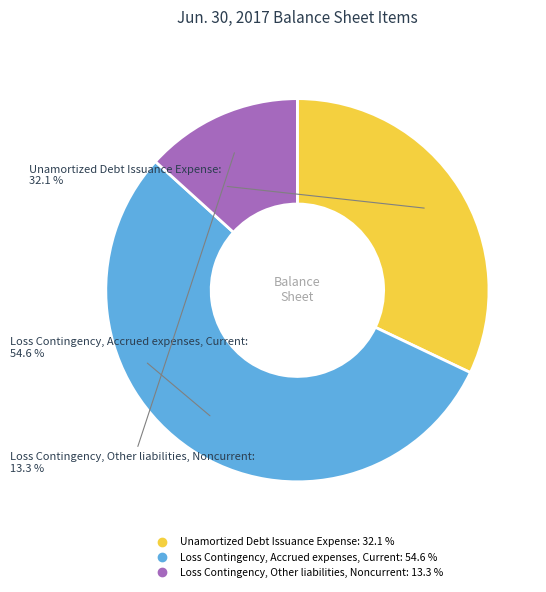

True or false: Loss Contingency, Other liabilities, Noncurrent accounts for 13% of the total.

True